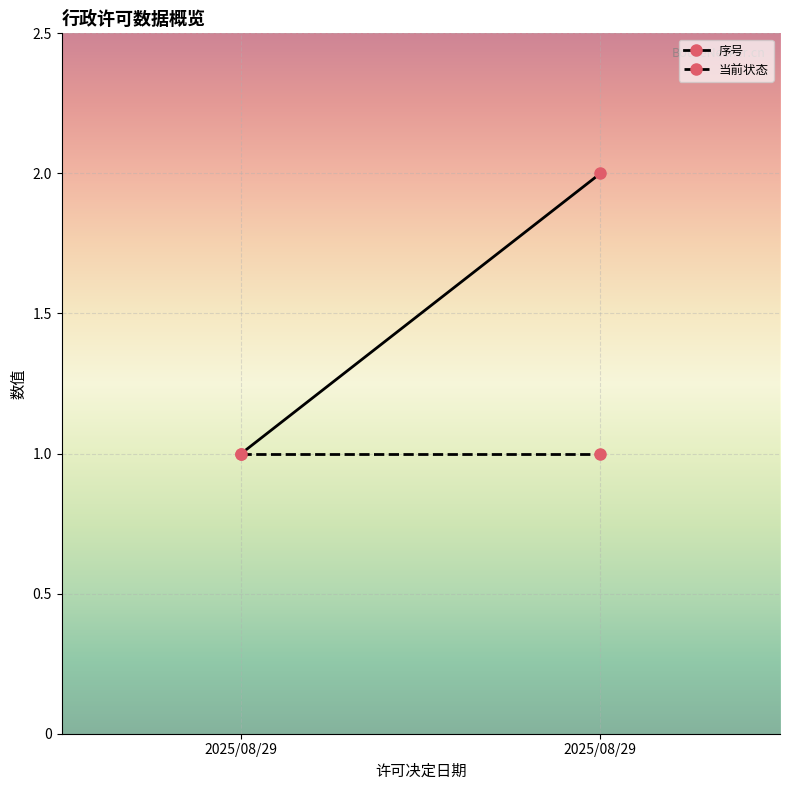

What is the sum of the 序号 values at 2025/08/29 and 2025/08/29?

3